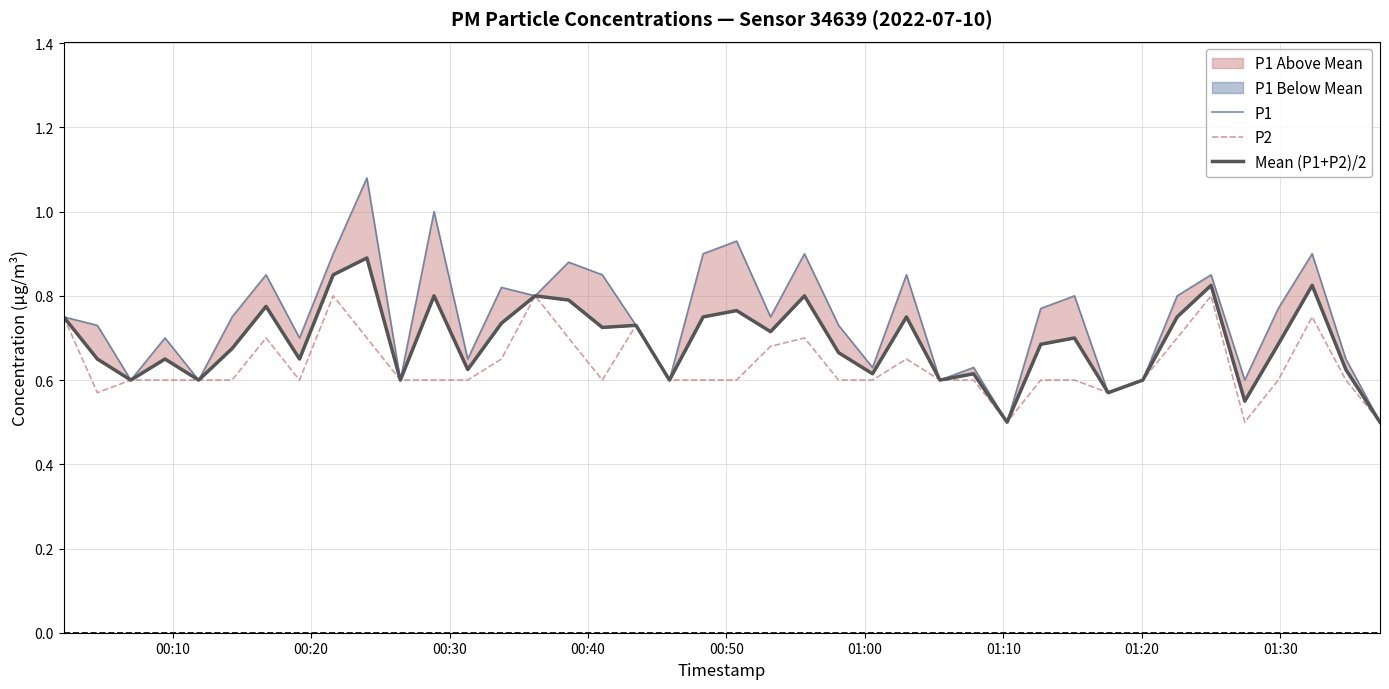

Which series has the largest range (max minus min)?

P1